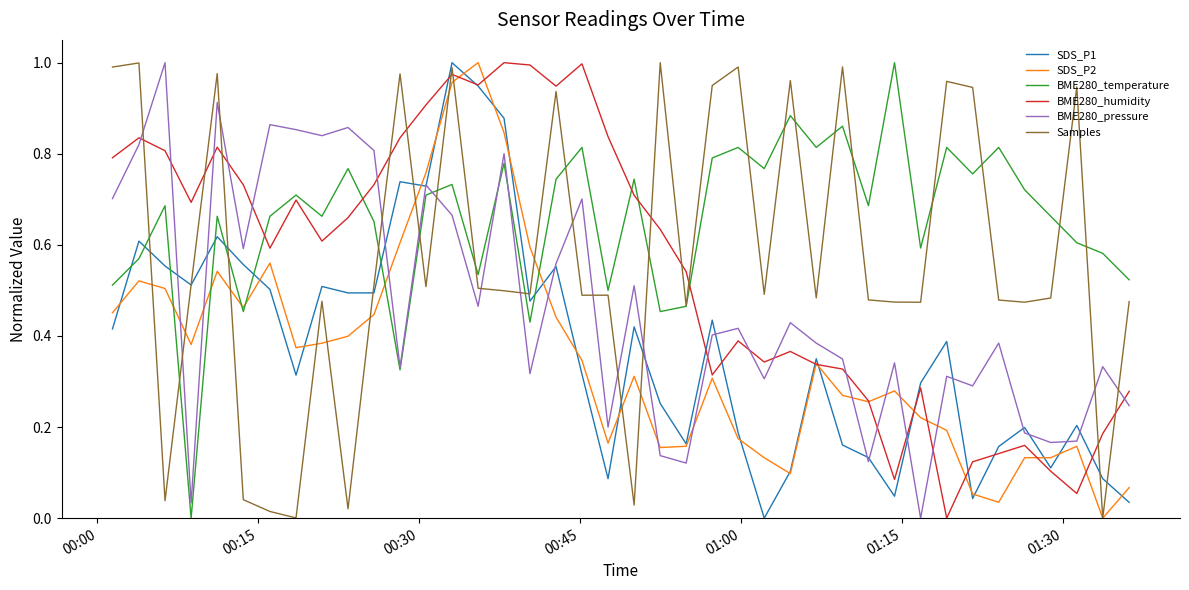

How many times do BME280_temperature and SDS_P1 cross each other?

8